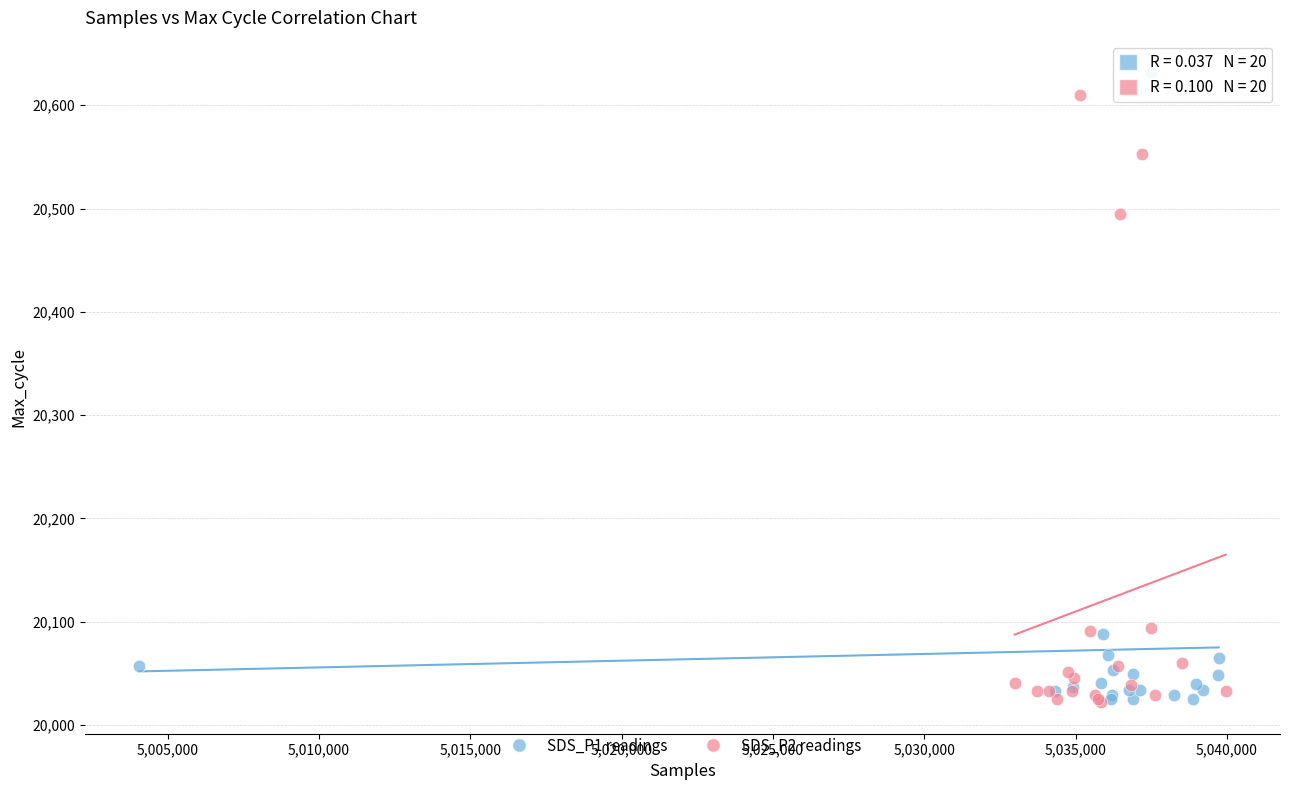

Which series has the largest Y range (max minus min)?

SDS_P1 readings